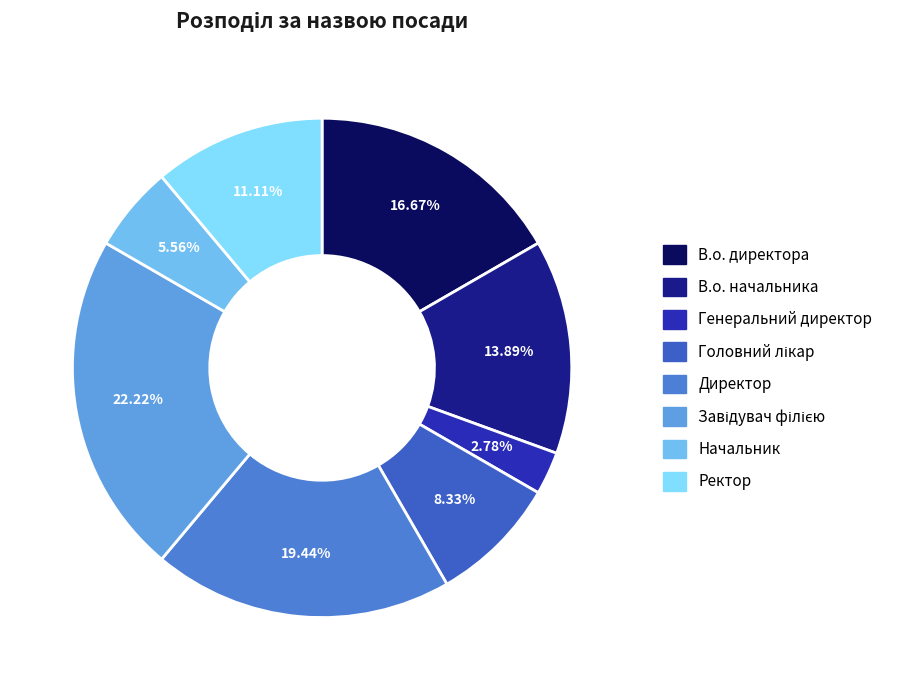

What percentage is the Директор slice, to the nearest percent?

19%